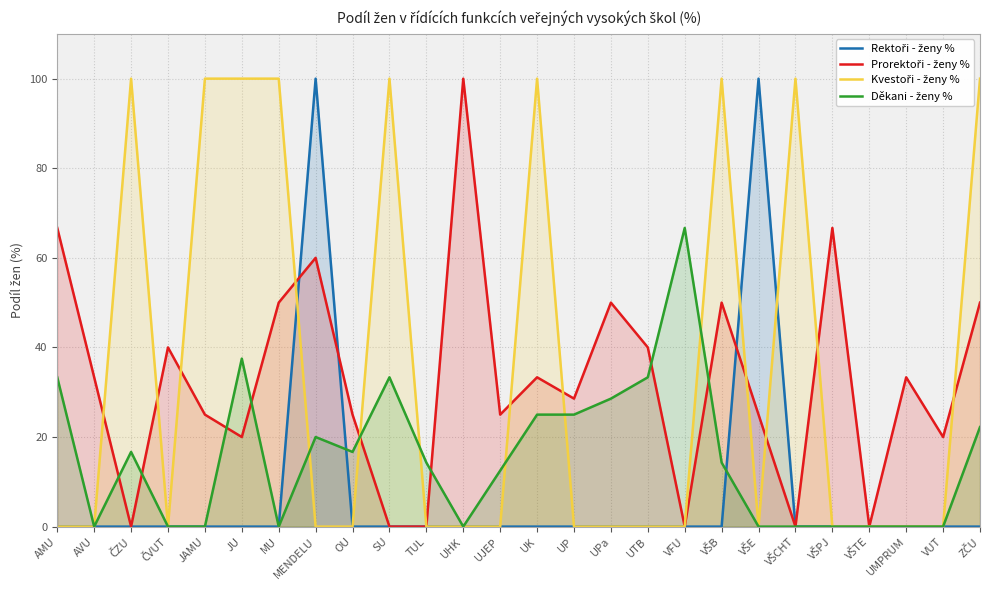

At how many categories does at least one series exceed 31?

20